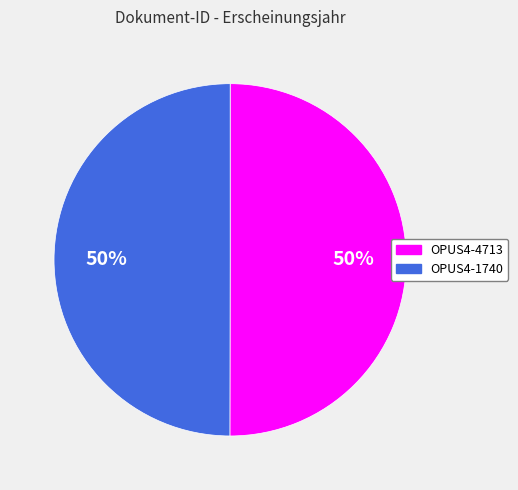

Count the number of slices in the pie.

2